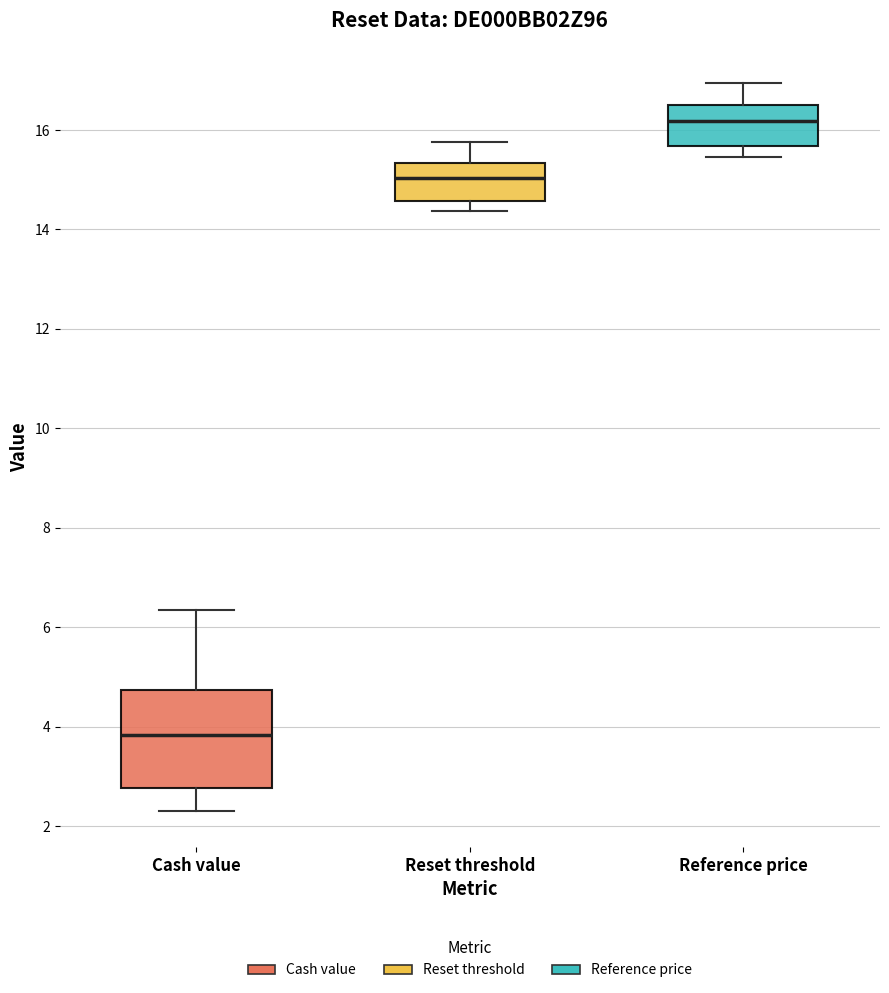

Which box's median line is the highest?

Reference price